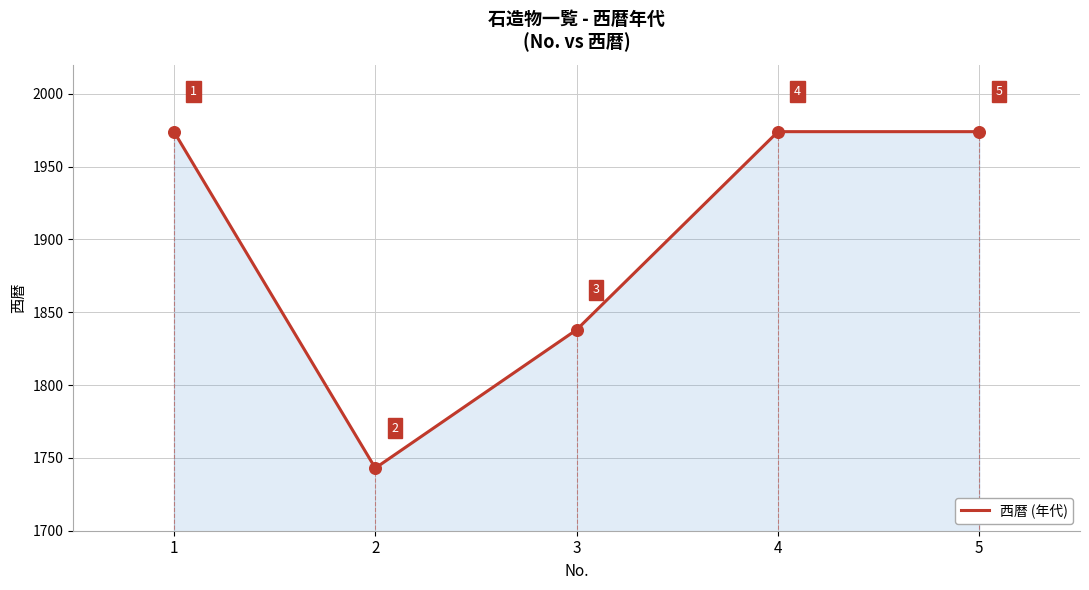

Approximately how many times larger is the value at 2 compared to 1?

0.9